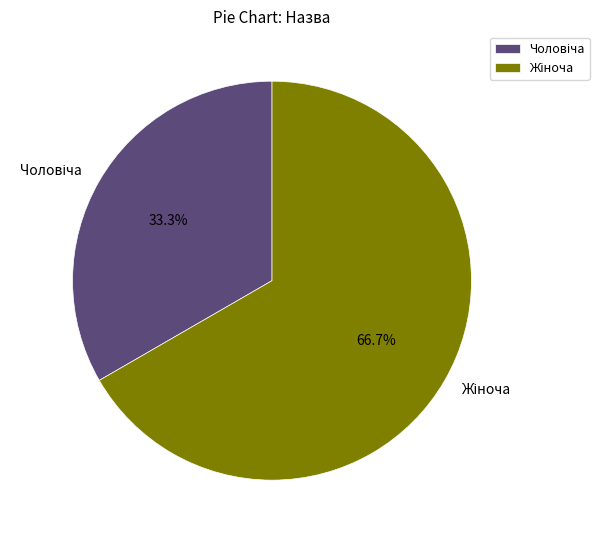

Is there a majority slice in this chart?

Yes